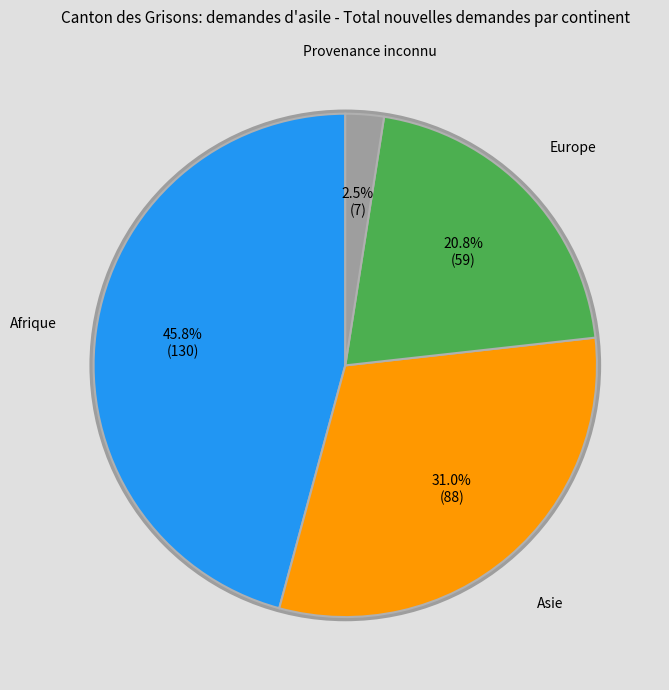

Is there any slice that represents more than half of the pie?

No